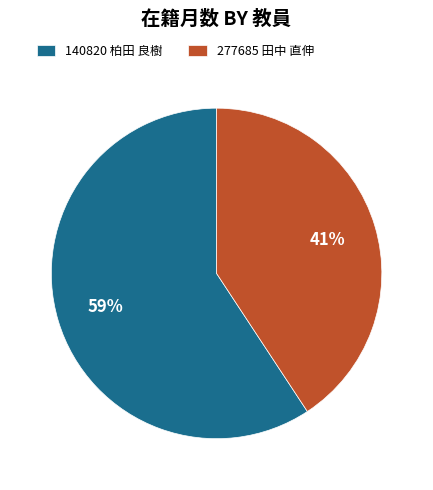

Is 277685 田中 直伸 the majority of the pie?

No